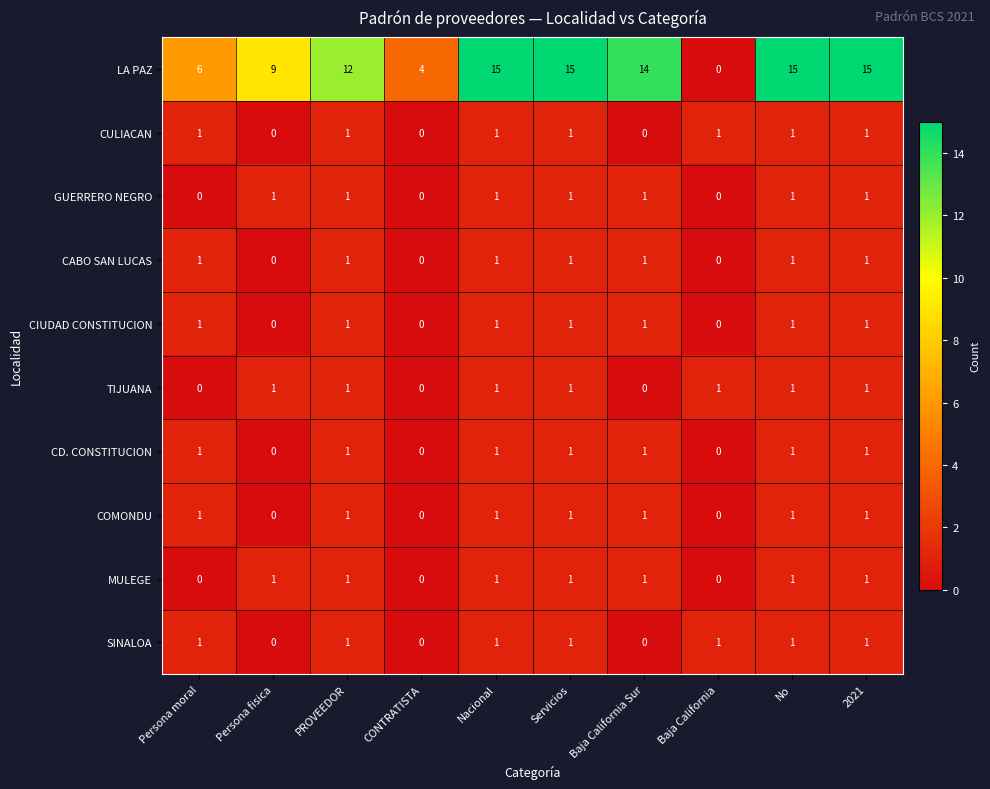

Which series has the largest total across all categories?

LA PAZ